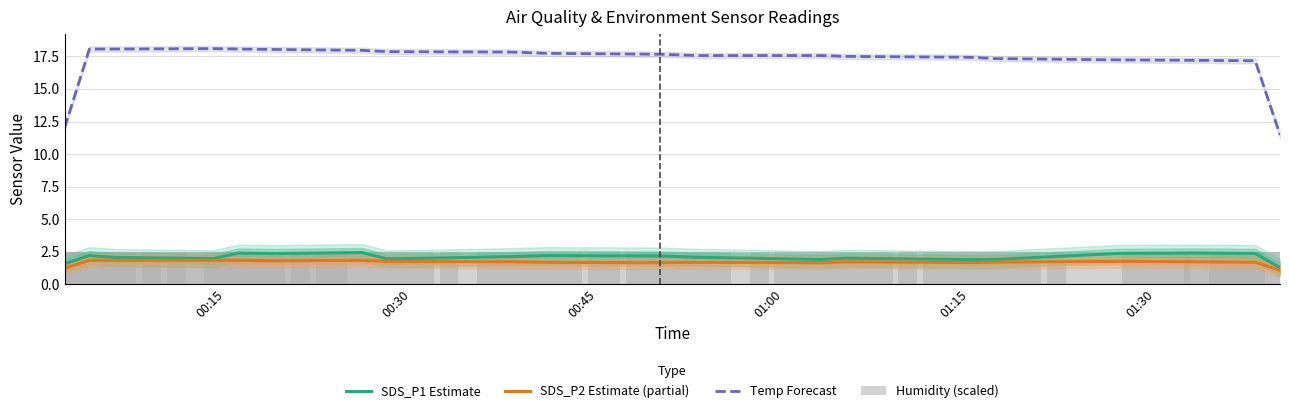

What is the highest value of the Temp Forecast series?

18.1